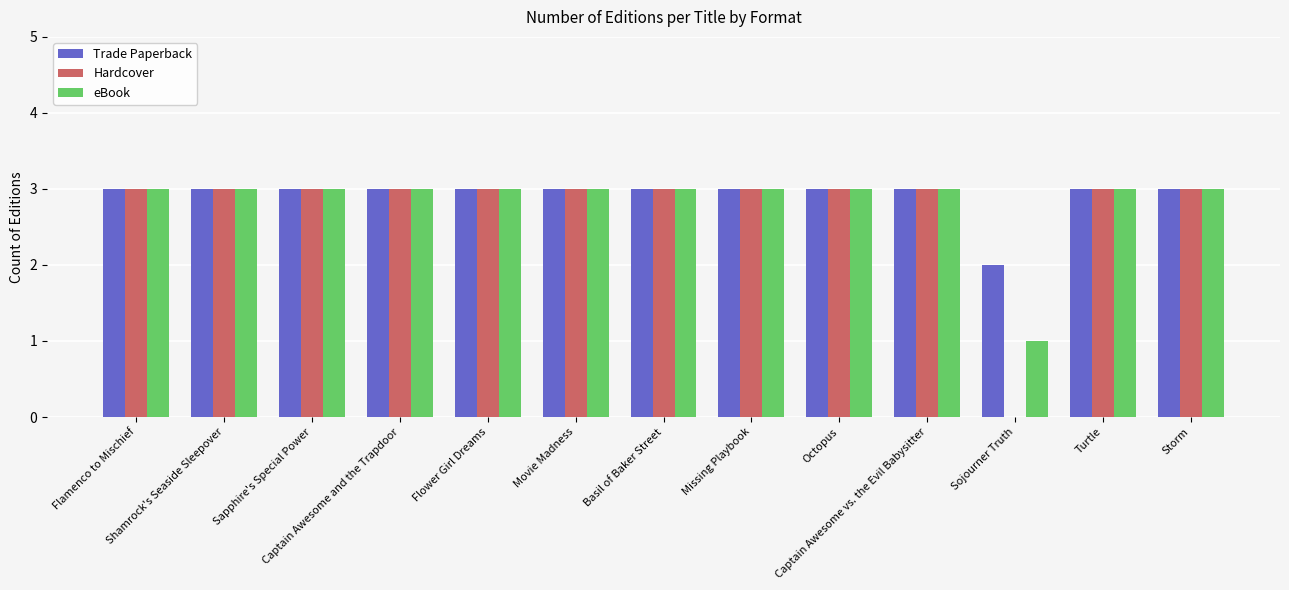

What is the highest value of the Trade Paperback series?

3